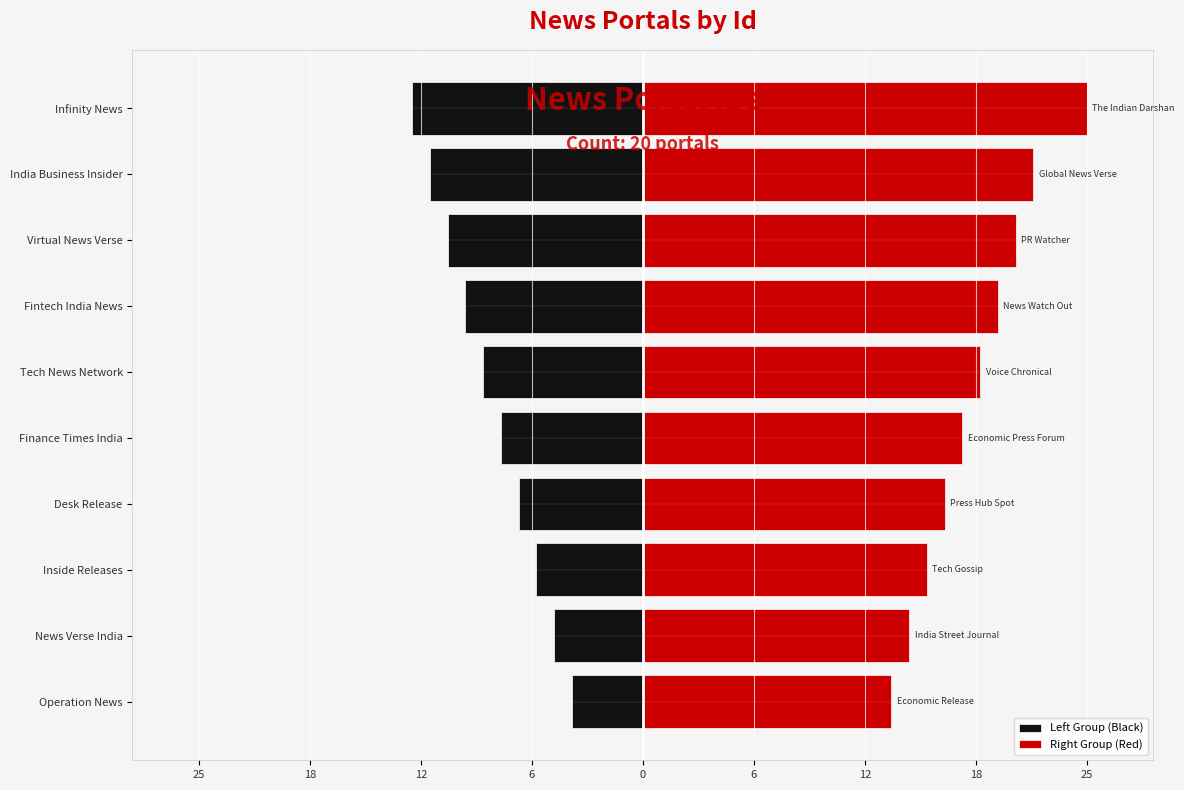

List the series in order of their overall mean, highest first.

Right Group (Red), Left Group (Black)